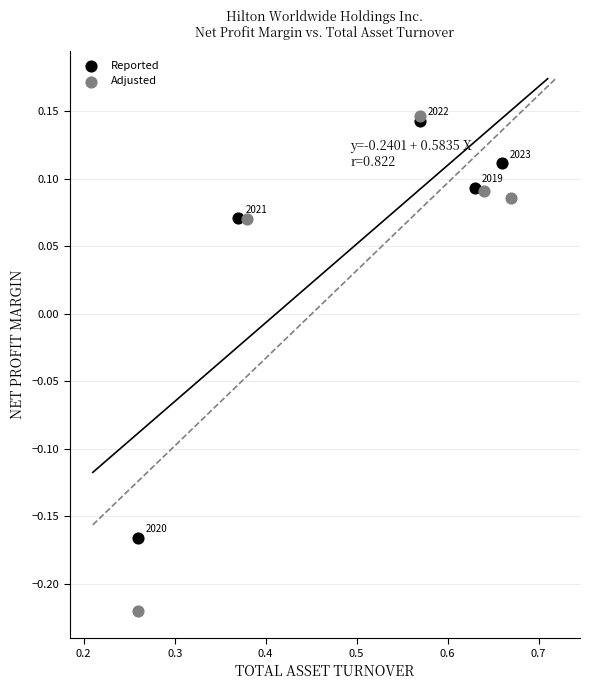

Which series has the largest Y range (max minus min)?

Adjusted